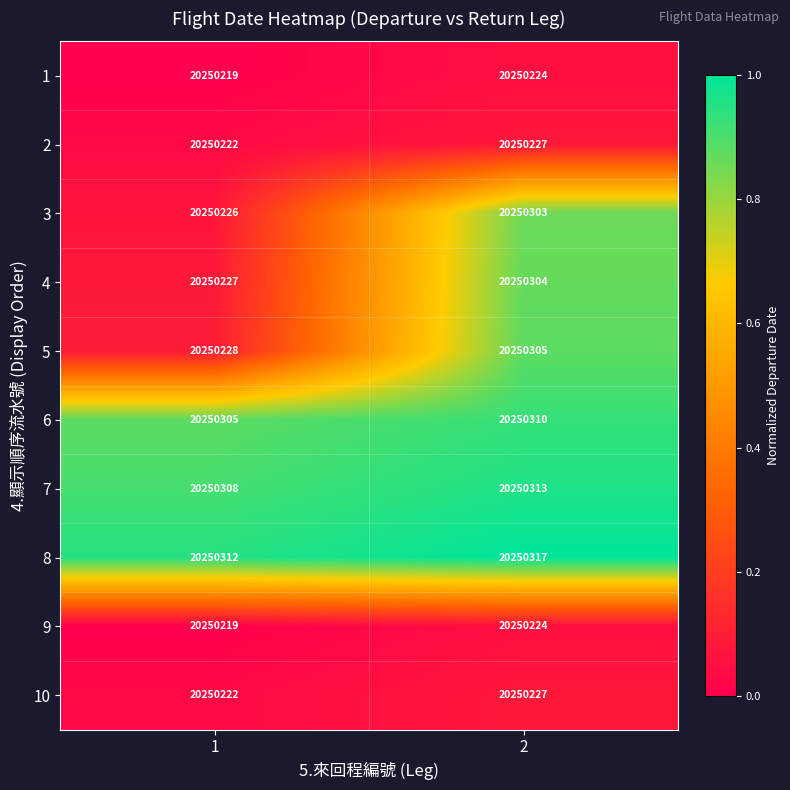

What is the difference between the highest and lowest values at 2?

93